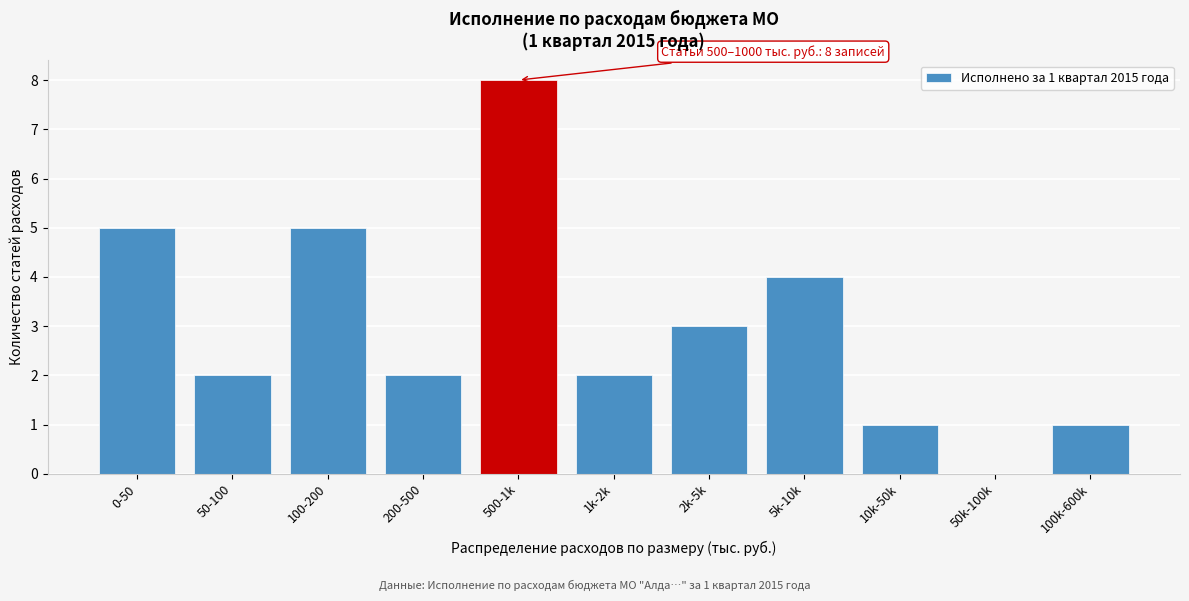

Reading right to left, extract all data points from this chart.

100k-600k=1	50k-100k=0	10k-50k=1	5k-10k=4	2k-5k=3	1k-2k=2	500-1k=8	200-500=2	100-200=5	50-100=2	0-50=5